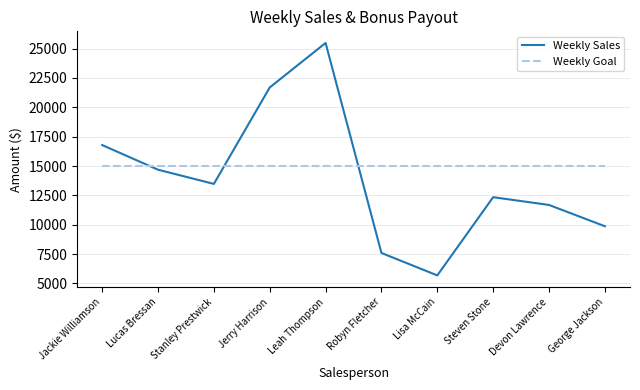

What is the spread (max minus min) of values at Lisa McCain?

9311.0